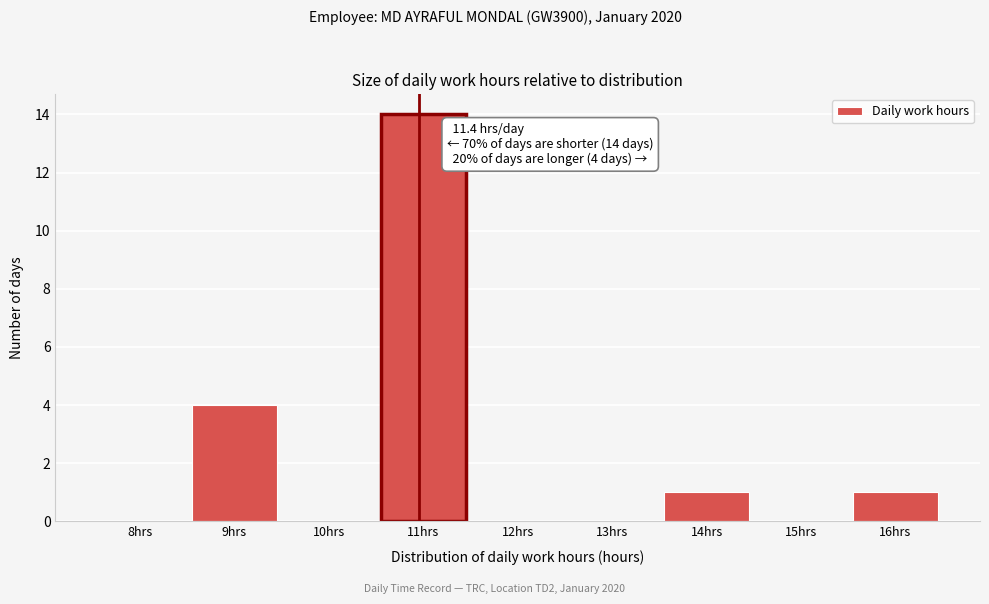

Reading right to left, list all the values displayed in this chart.

16hrs=1	15hrs=0	14hrs=1	13hrs=0	12hrs=0	11hrs=14	10hrs=0	9hrs=4	8hrs=0